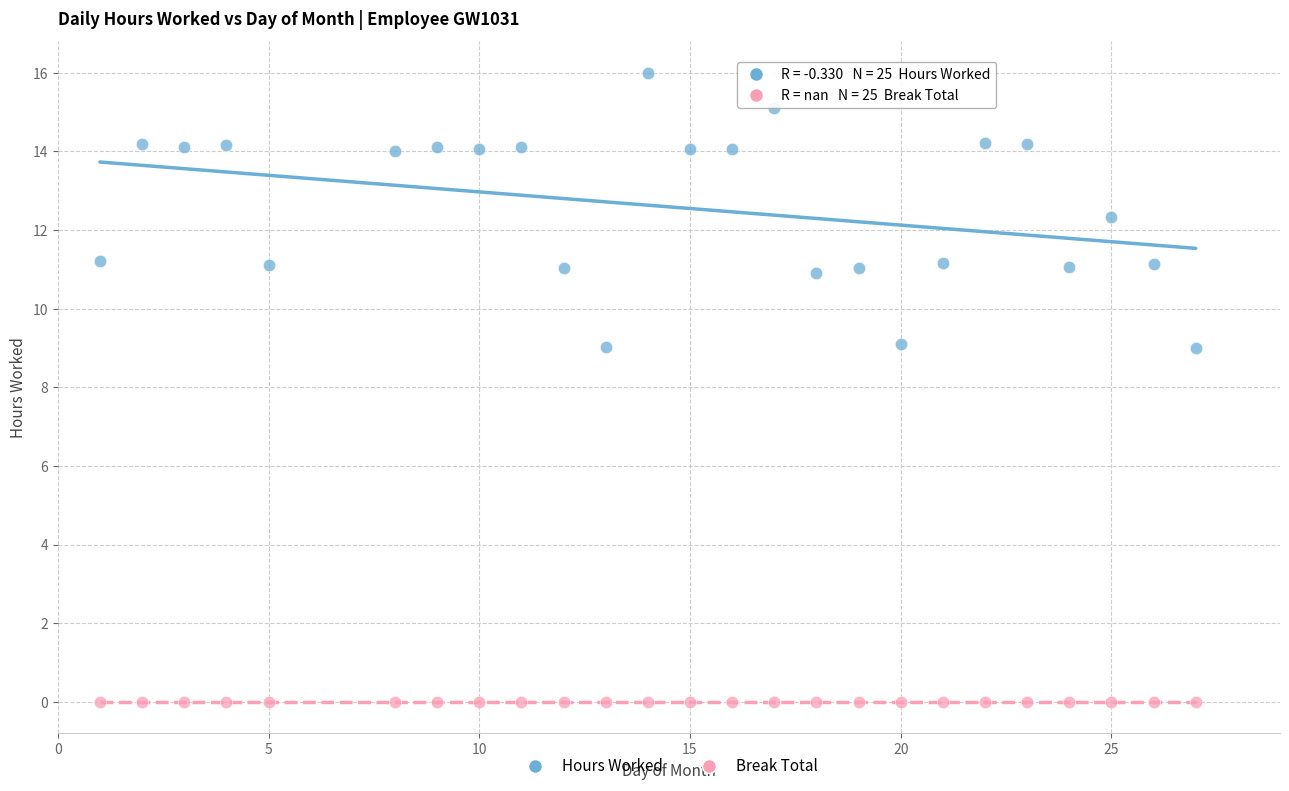

Which series contains the lowest Y value?

Break Total